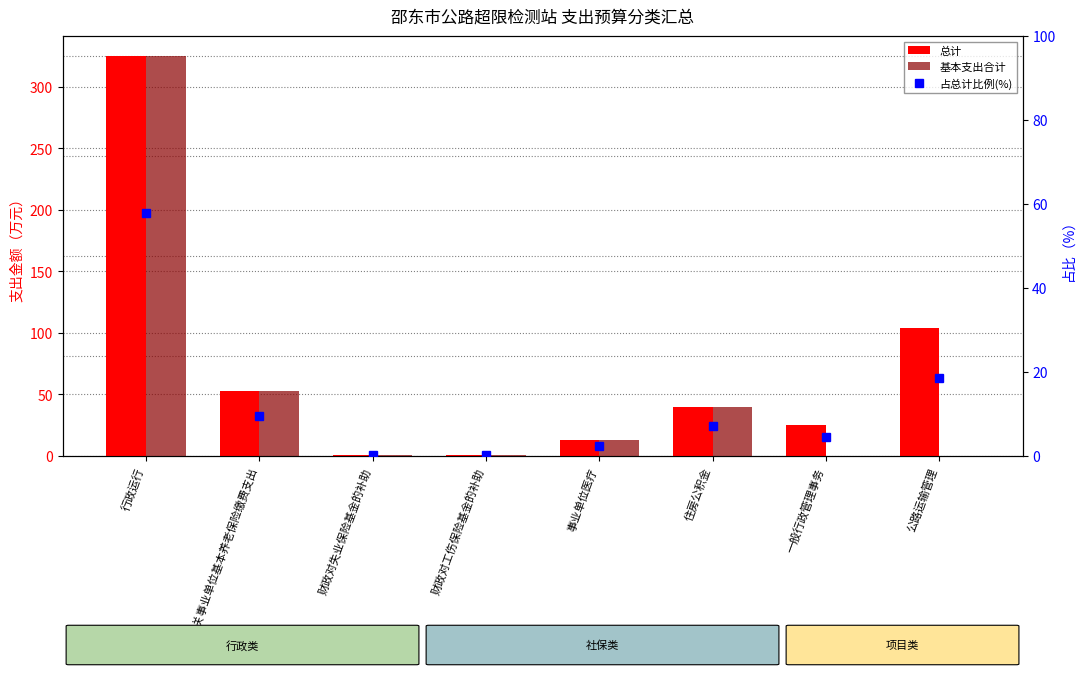

The 占总计比例(%) series shows 0.2 at 财政对失业保险基金的补助. True or false?

True